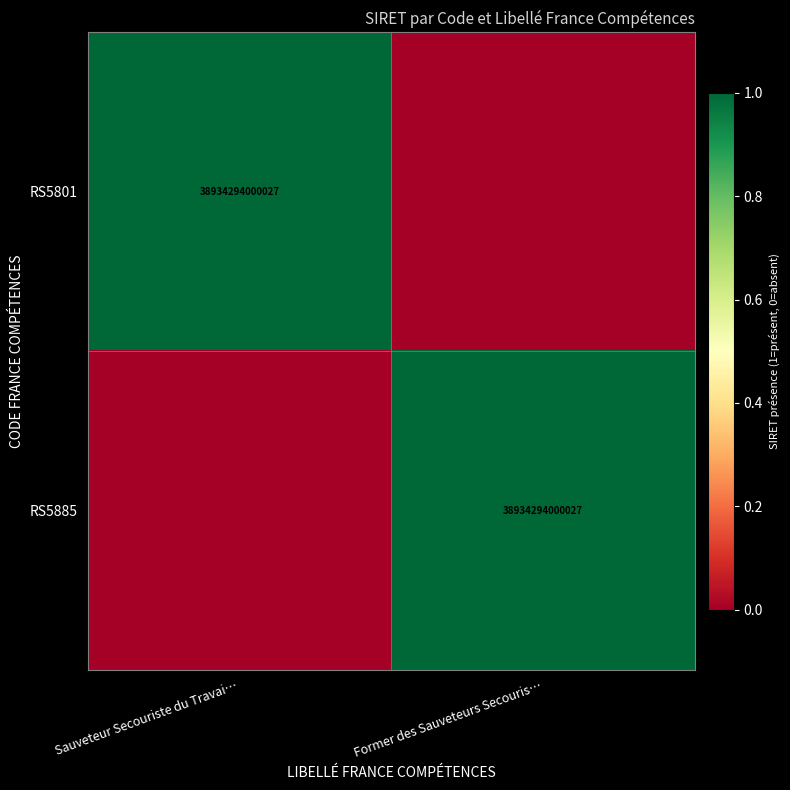

Count the number of categories in the chart.

2